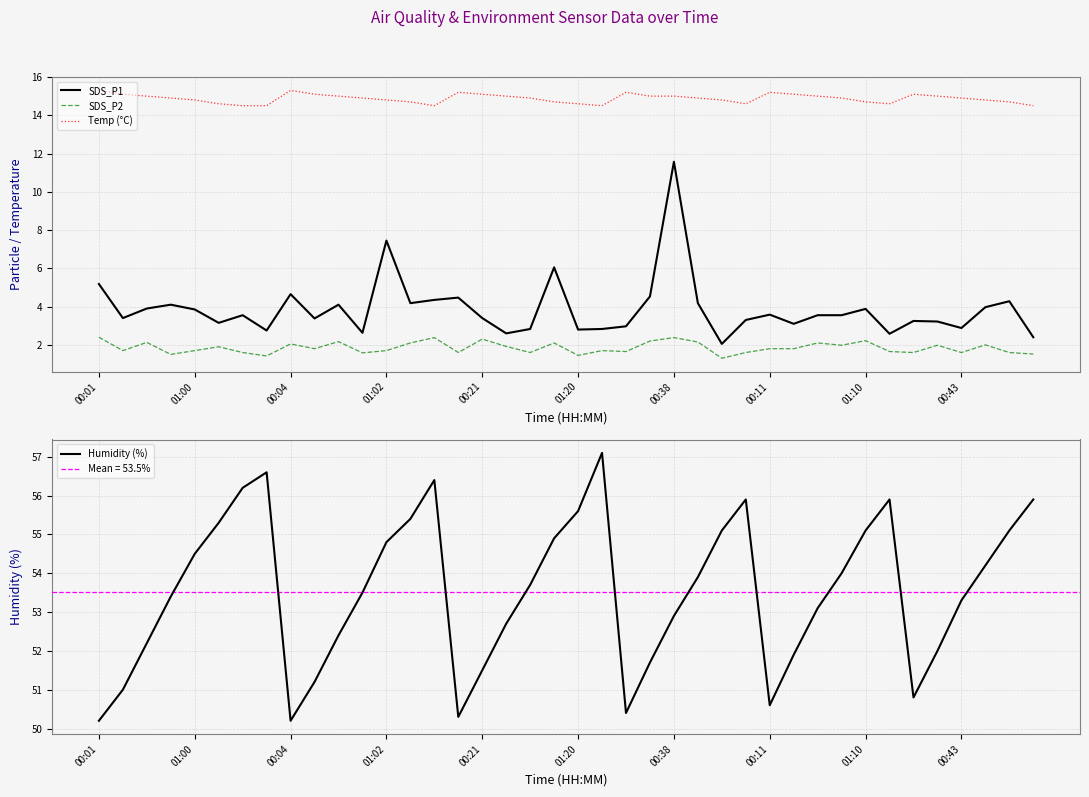

Does the chart display data point markers on the line(s)?

No